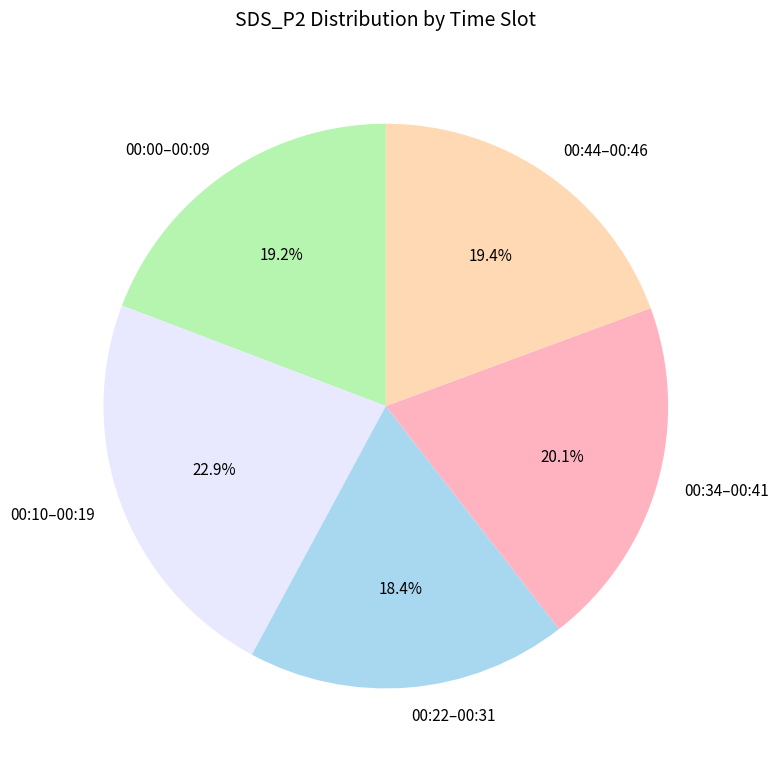

Is there any slice that represents more than half of the pie?

No